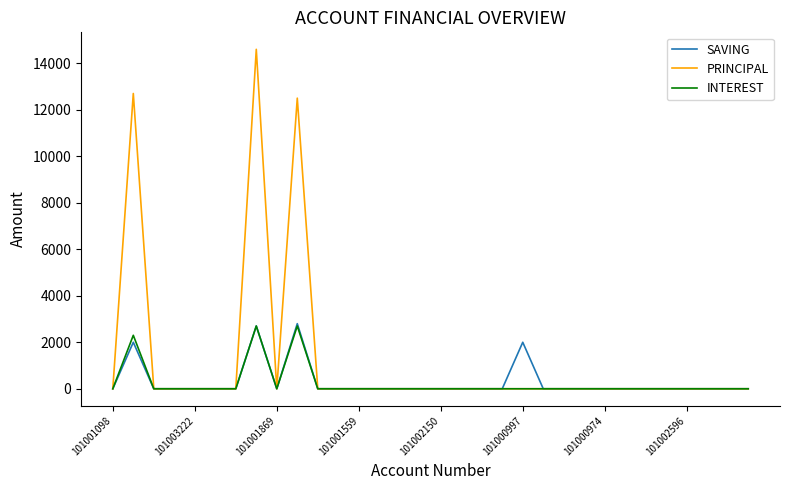

What is the maximum value for SAVING?

2800